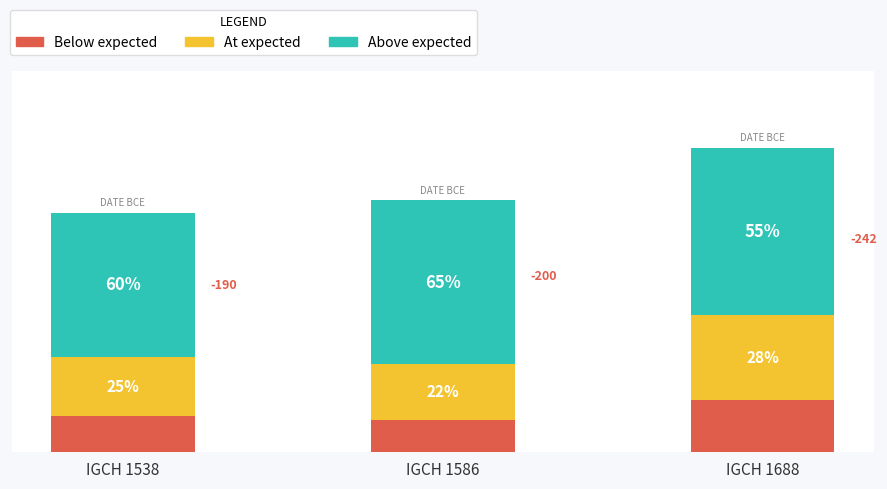

The Above expected series shows 189.1 at IGCH 1688. True or false?

False